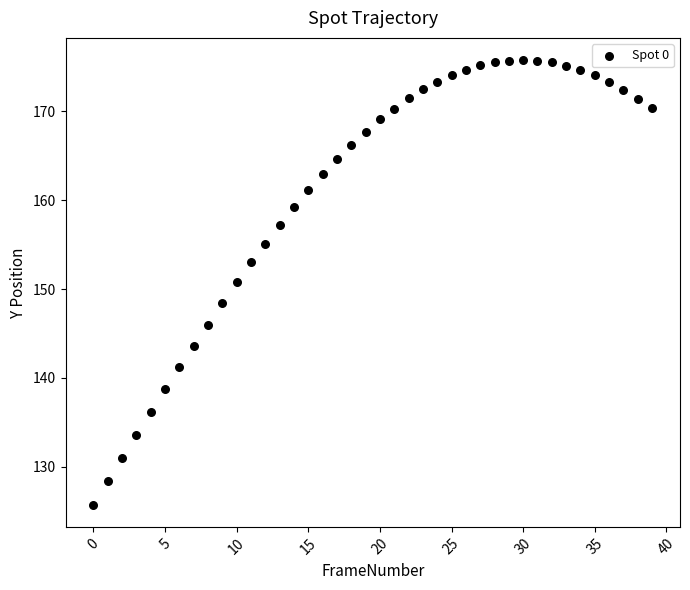

What is the range of Y values (max minus min)?

50.0